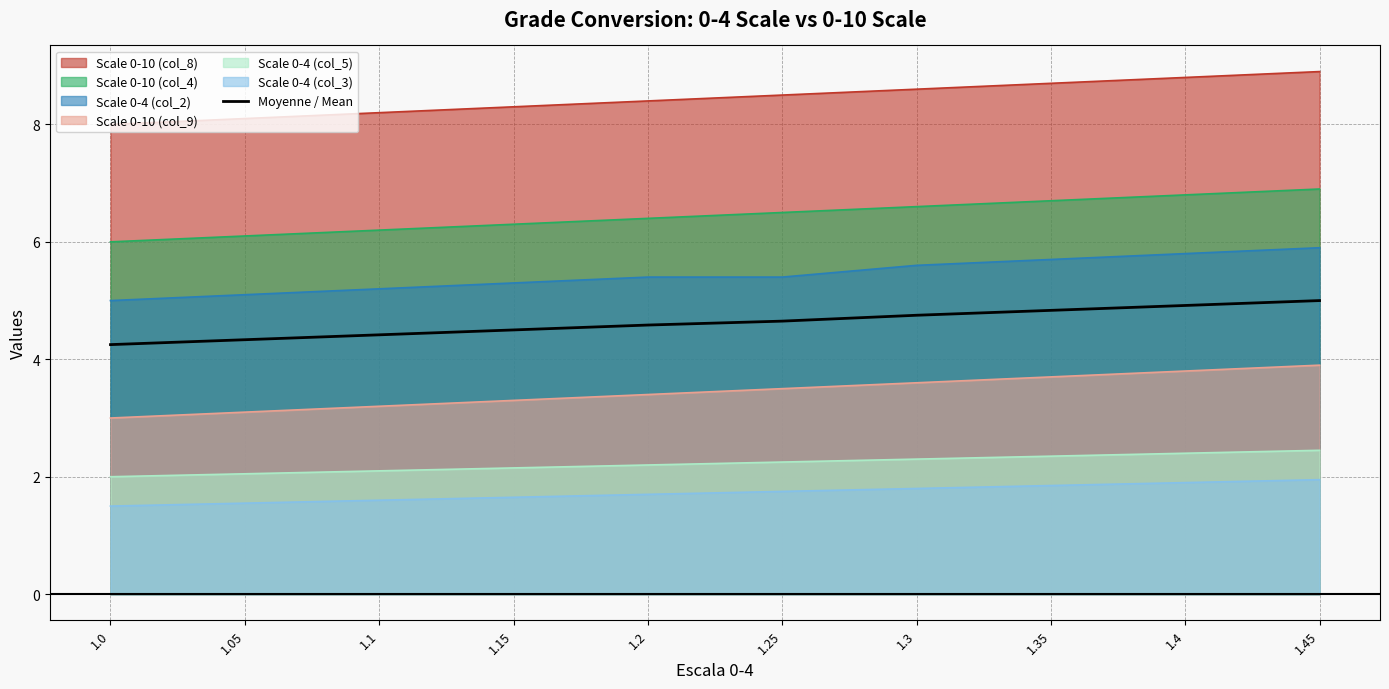

Approximately how many times larger is the value at 1.15 compared to 1.45?

0.9